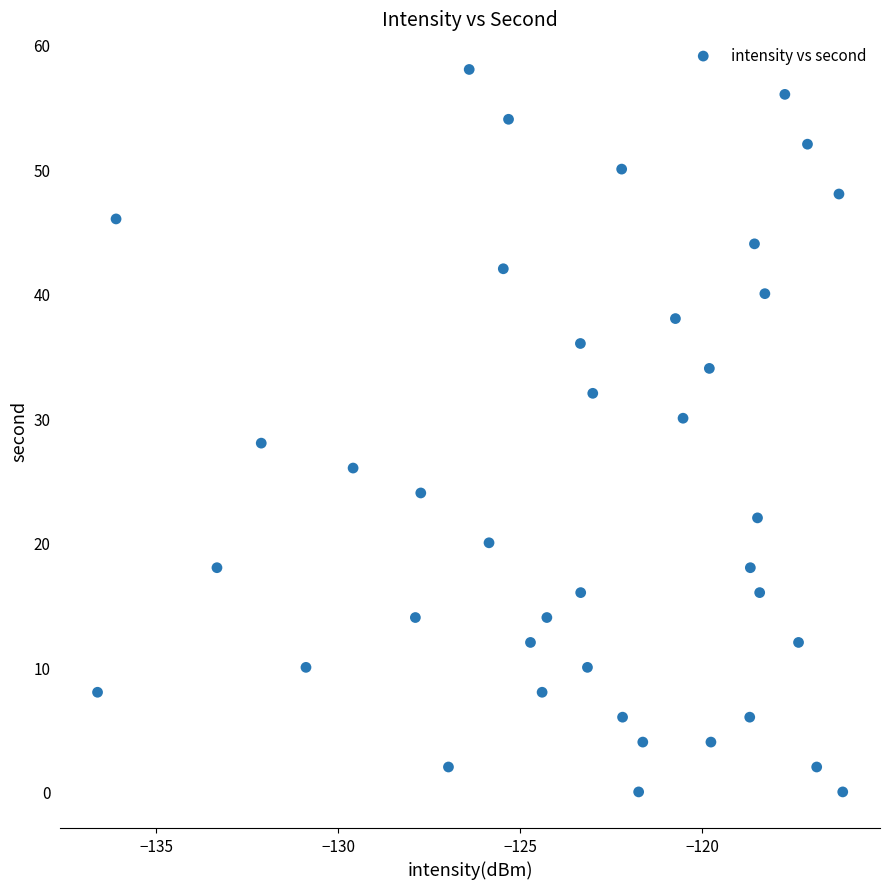

What is the range of Y values (max minus min)?

58